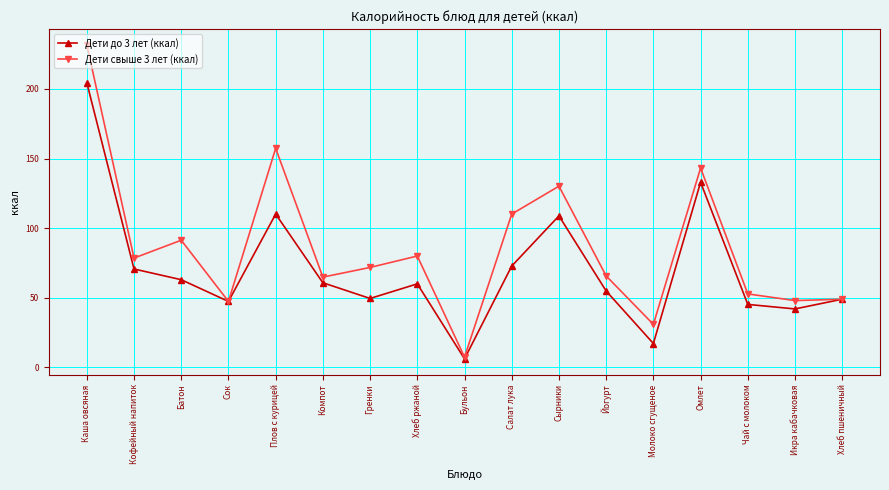

The value of Дети до 3 лет (ккал) at Кофейный напиток is 96.2. True or false?

False